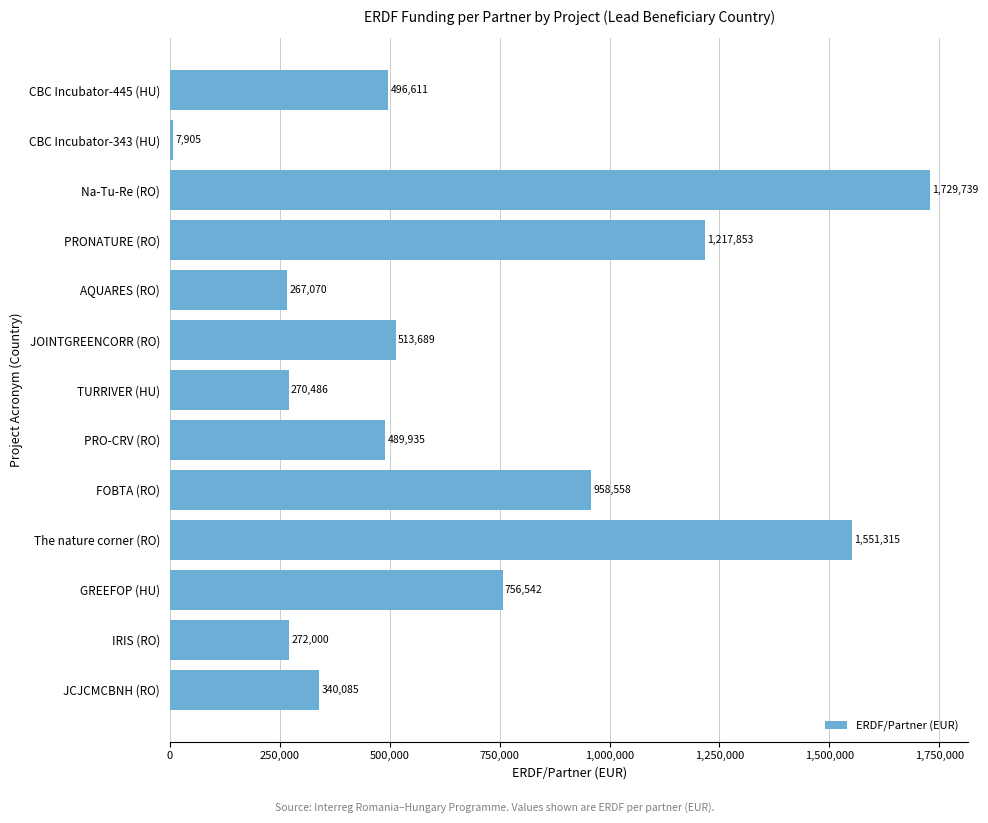

The value at JCJCMCBNH (RO) is 182380.0. True or false?

False